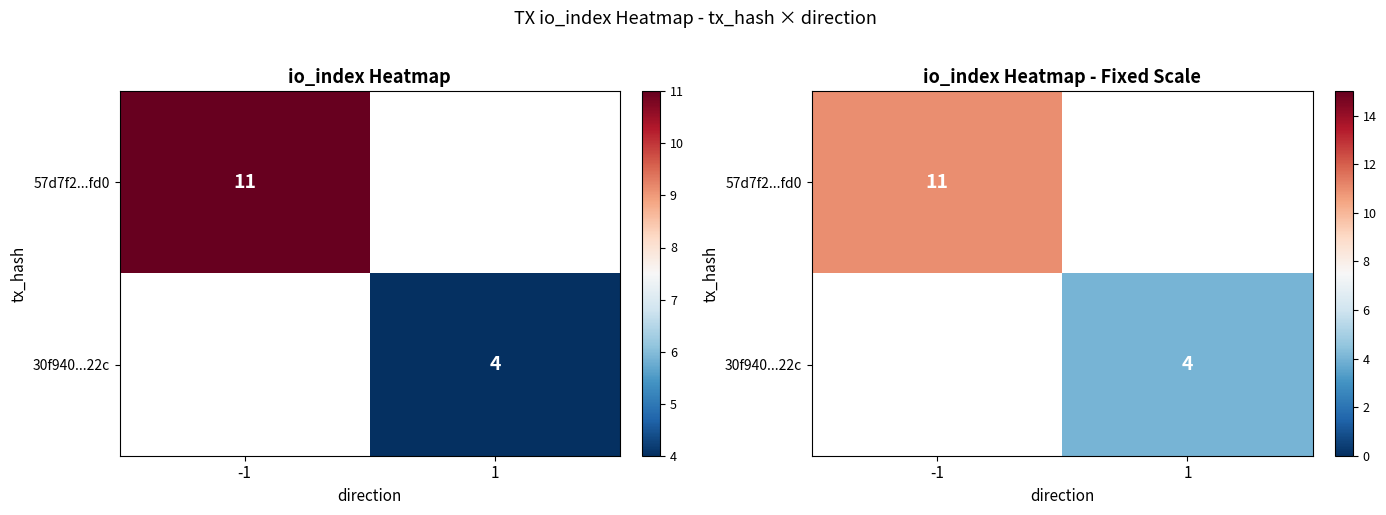

At 1, list the series in order from largest to smallest.

57d7f2...fd0, 30f940...22c